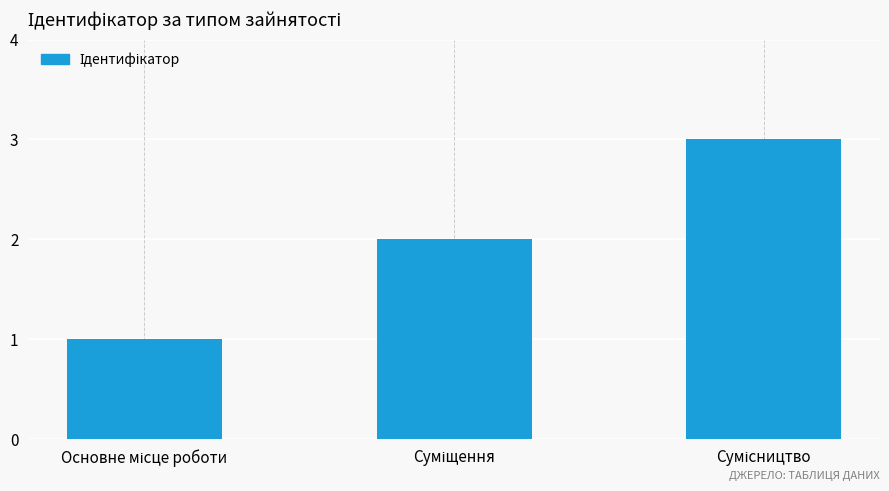

How many categories are shown in the chart?

3